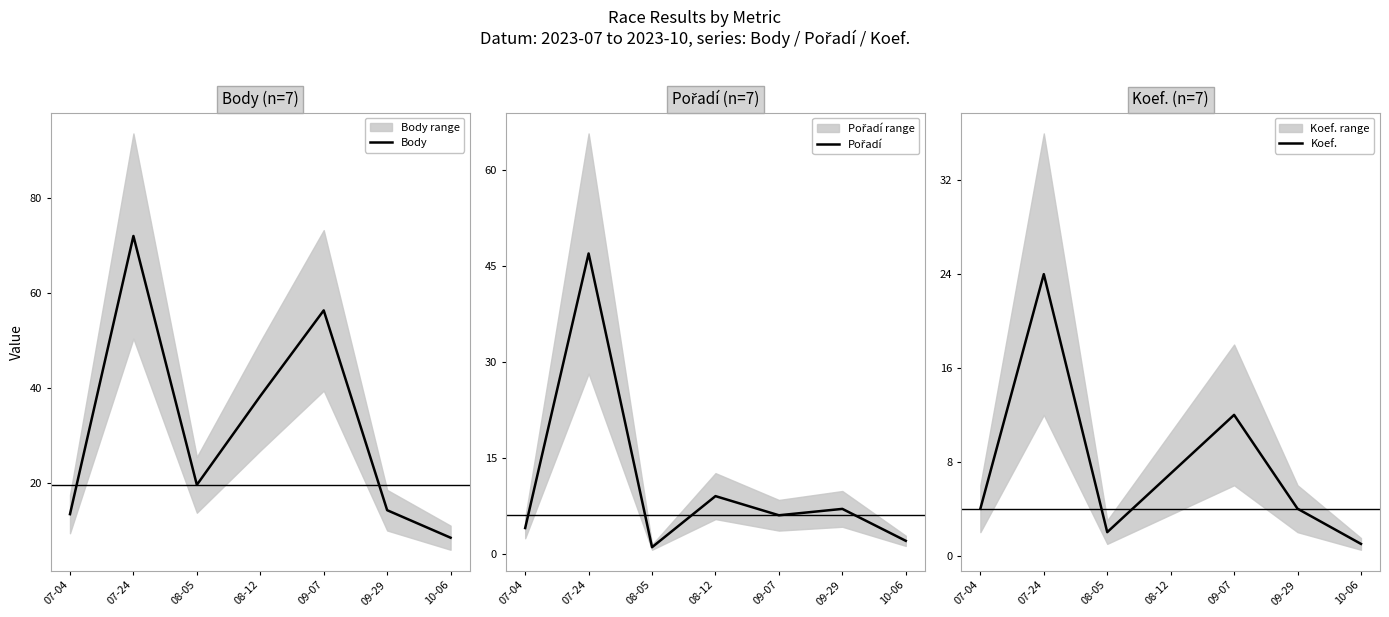

Which series has the widest spread of values?

Body